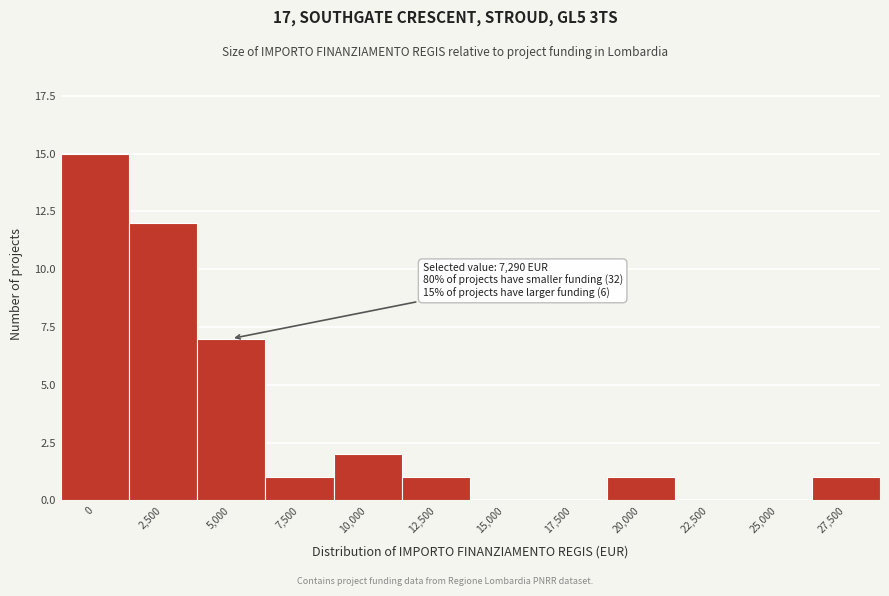

Reading left to right, extract all data points from this chart.

0=15	2,500=12	5,000=7	7,500=1	10,000=2	12,500=1	15,000=0	17,500=0	20,000=1	22,500=0	25,000=0	27,500=1